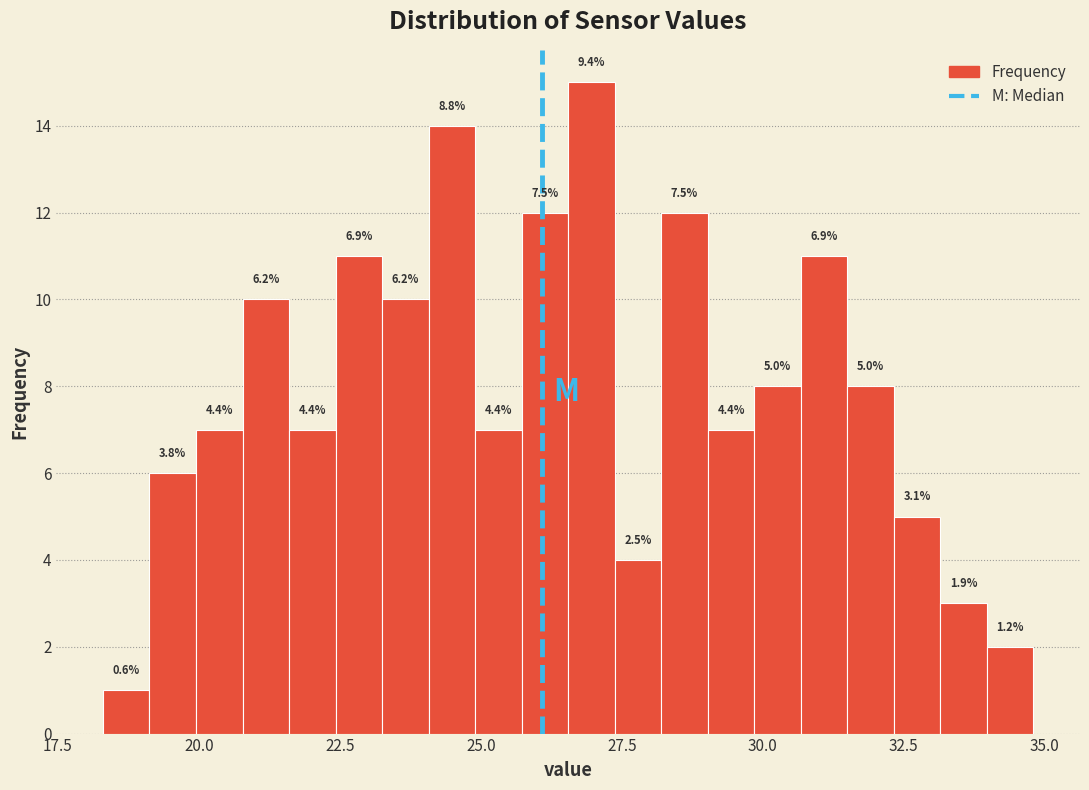

Read against the x-axis, roughly where is the centre of the tallest bar?

27.0